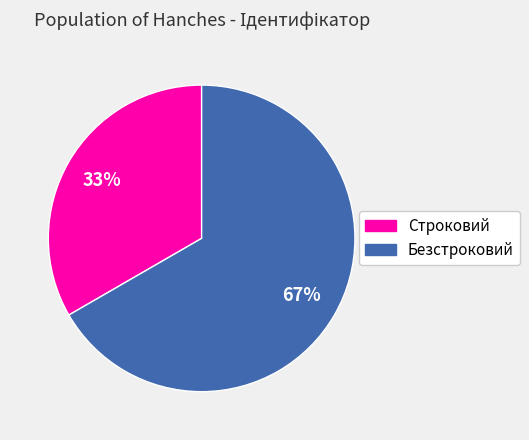

Which slice is the smallest?

Строковий